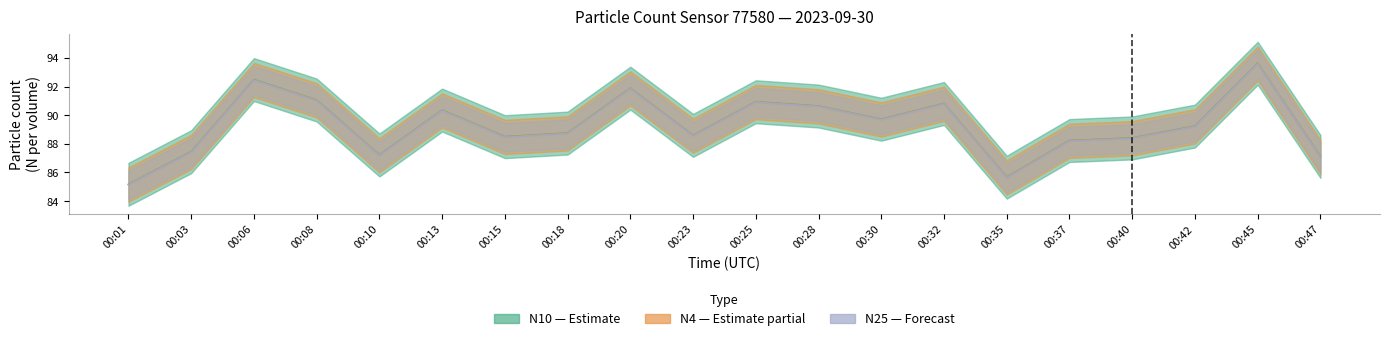

Between 00:01 and 00:15, which series saw the biggest shift?

N10